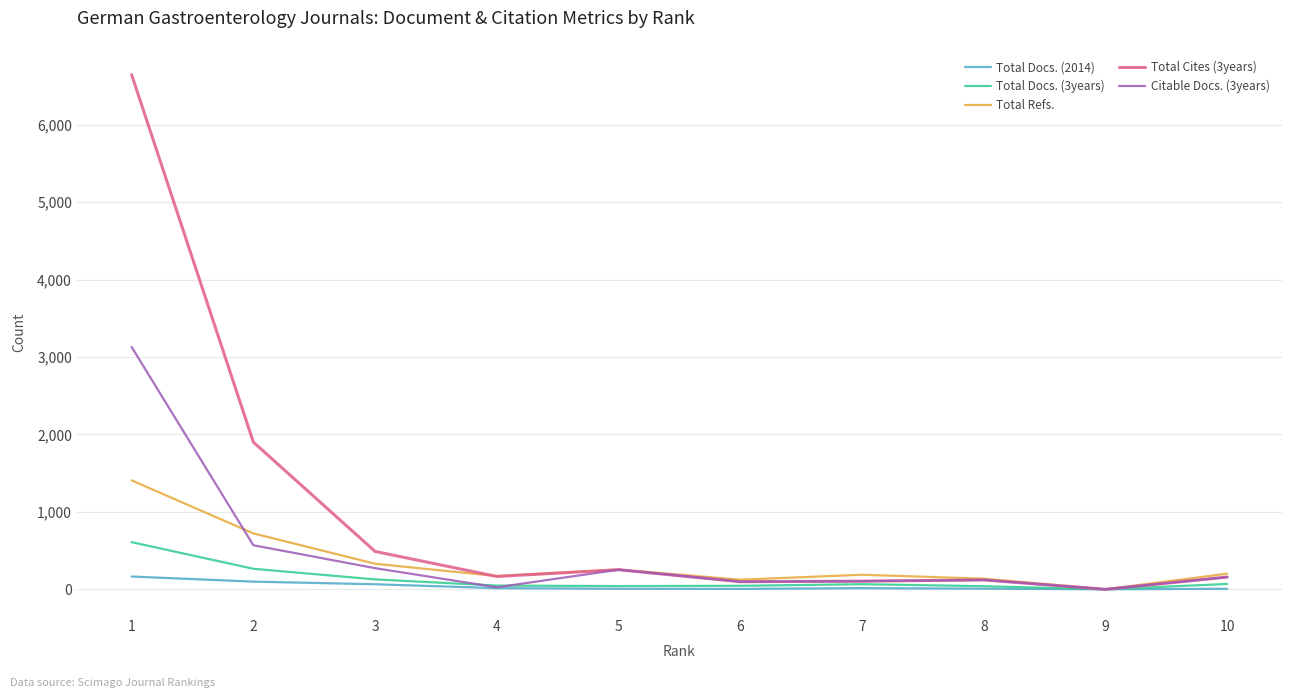

Rank the series by their maximum value, from lowest to highest.

Total Docs. (2014), Total Docs. (3years), Total Refs., Citable Docs. (3years), Total Cites (3years)